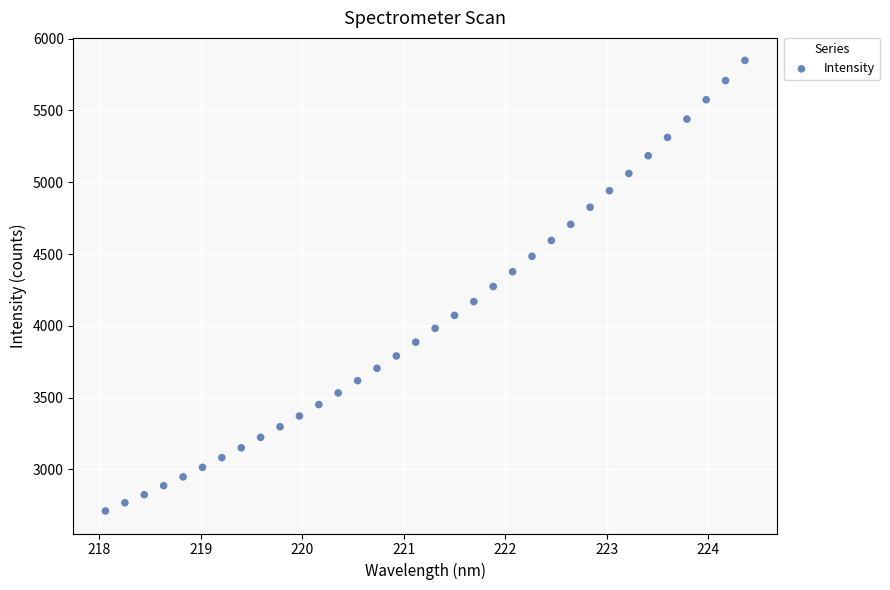

What is the range of Y values (max minus min)?

3137.5